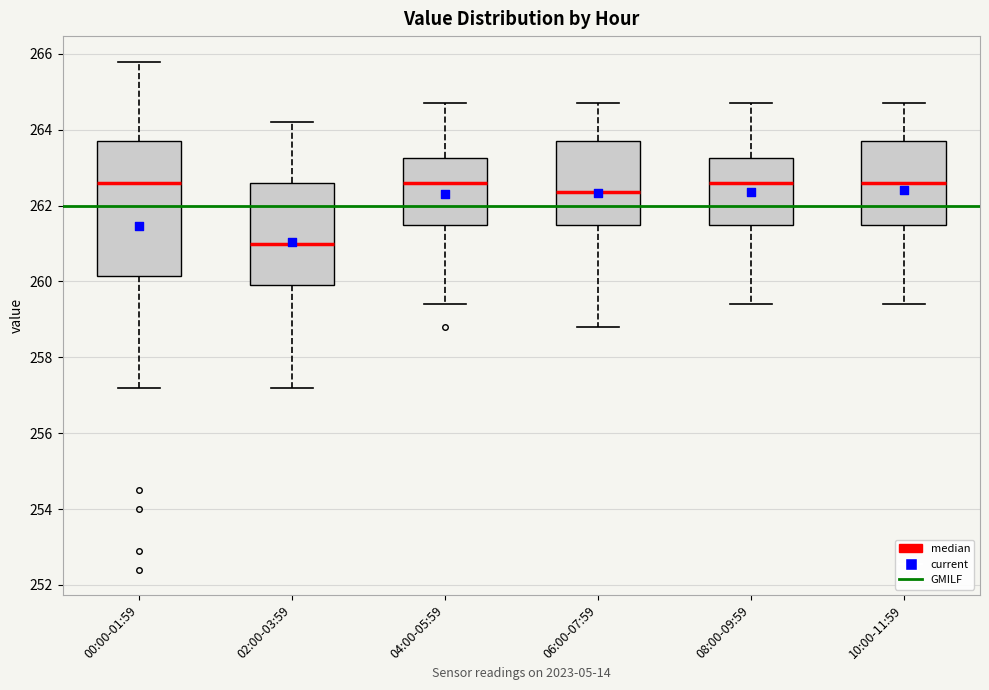

Reading left to right, read every box against the y-axis: the position of its median line, the range the box covers, and the ends of its whiskers. The values are not printed on the chart, so give them approximately, as read against the axis.

00:00-01:59: median 262.6, box 260.2 to 263.8, whiskers 257.2 to 265.8
02:00-03:59: median 261.0, box 260.0 to 262.6, whiskers 257.2 to 264.2
04:00-05:59: median 262.6, box 261.6 to 263.2, whiskers 259.4 to 264.8
06:00-07:59: median 262.4, box 261.6 to 263.8, whiskers 258.8 to 264.8
08:00-09:59: median 262.6, box 261.6 to 263.2, whiskers 259.4 to 264.8
10:00-11:59: median 262.6, box 261.6 to 263.8, whiskers 259.4 to 264.8